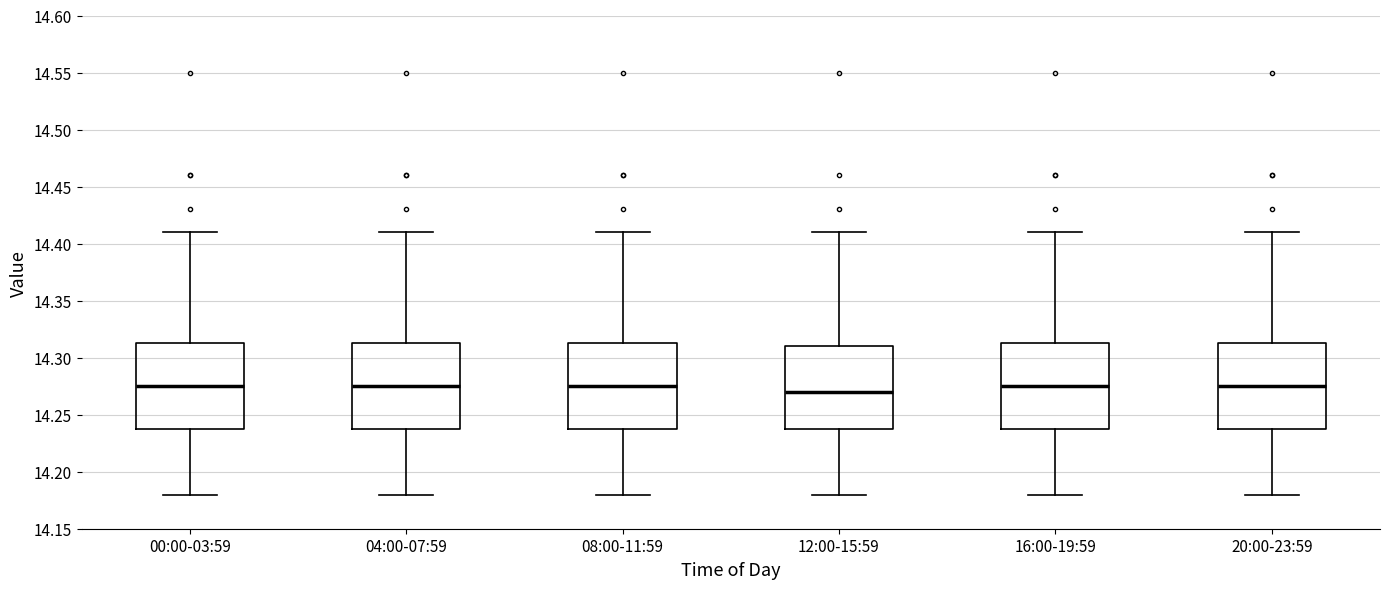

Where does the upper whisker of the box for 00:00-03:59 end on the y-axis? The values are not printed on the chart, so give them approximately, as read against the axis.

14.410